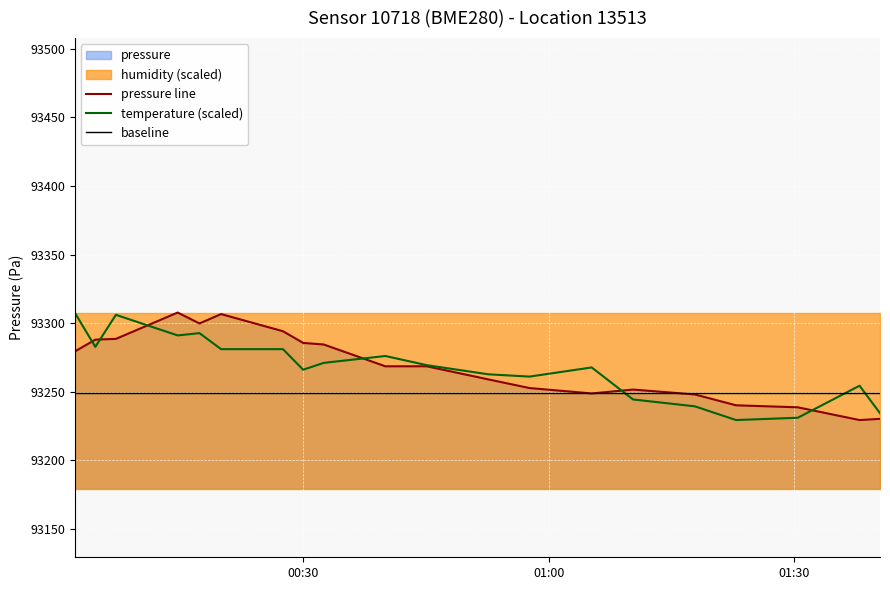

Which series has the largest total across all categories?

pressure line